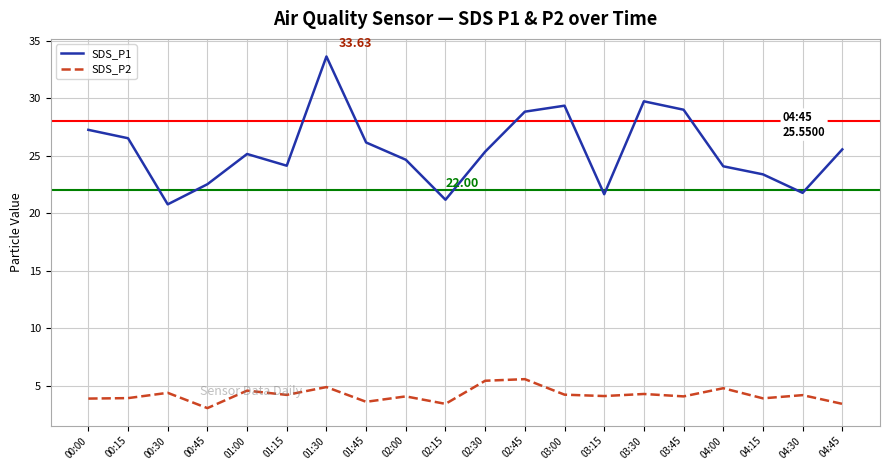

What is the difference between the highest and lowest values at 00:00?

23.4